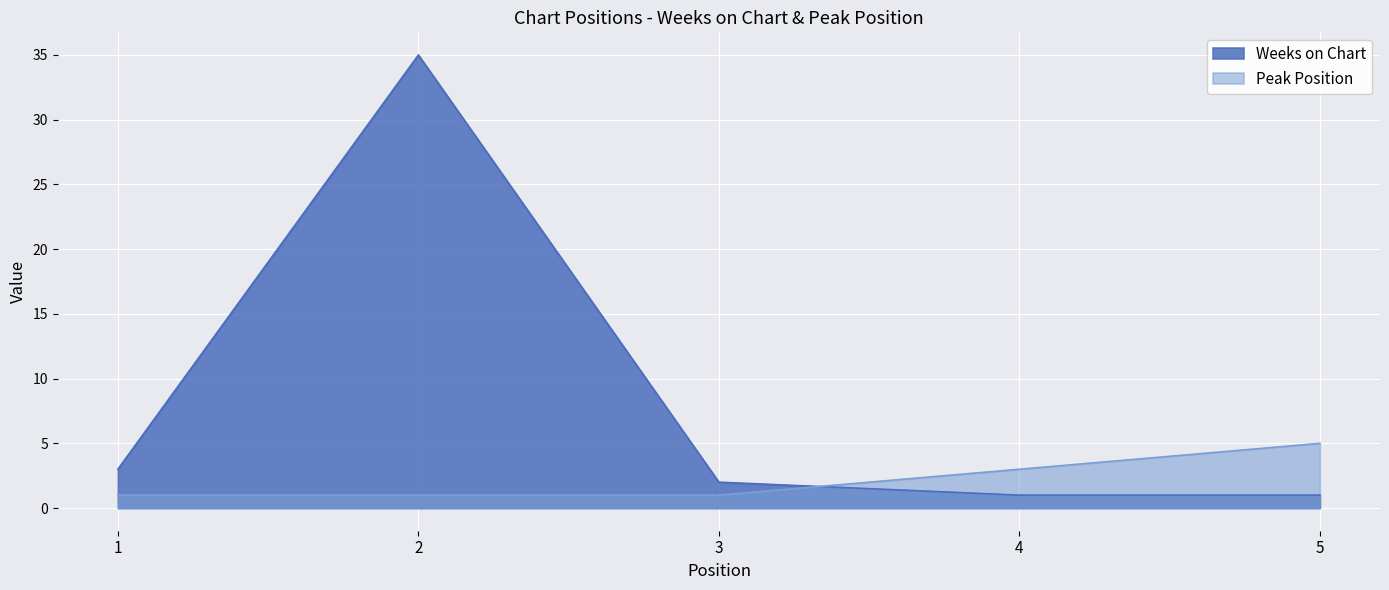

Where does the Weeks on Chart series first go above 2?

1